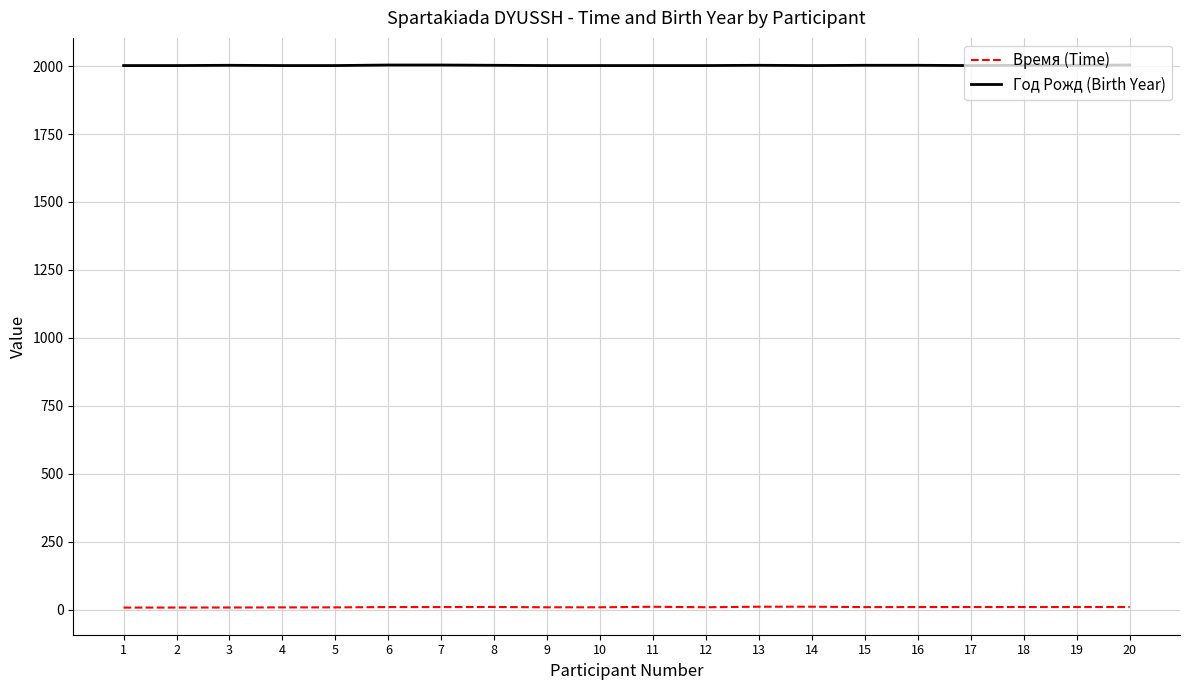

The value of Год Рожд (Birth Year) at 12 is 1171.3. True or false?

False